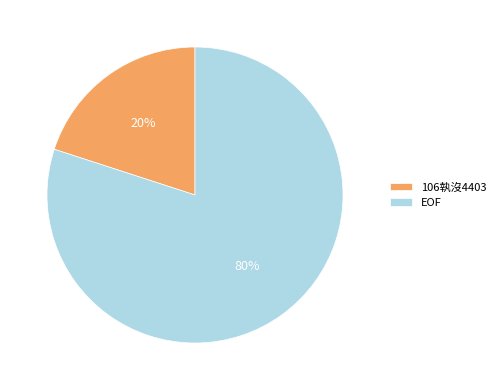

Does any single category account for the majority?

Yes